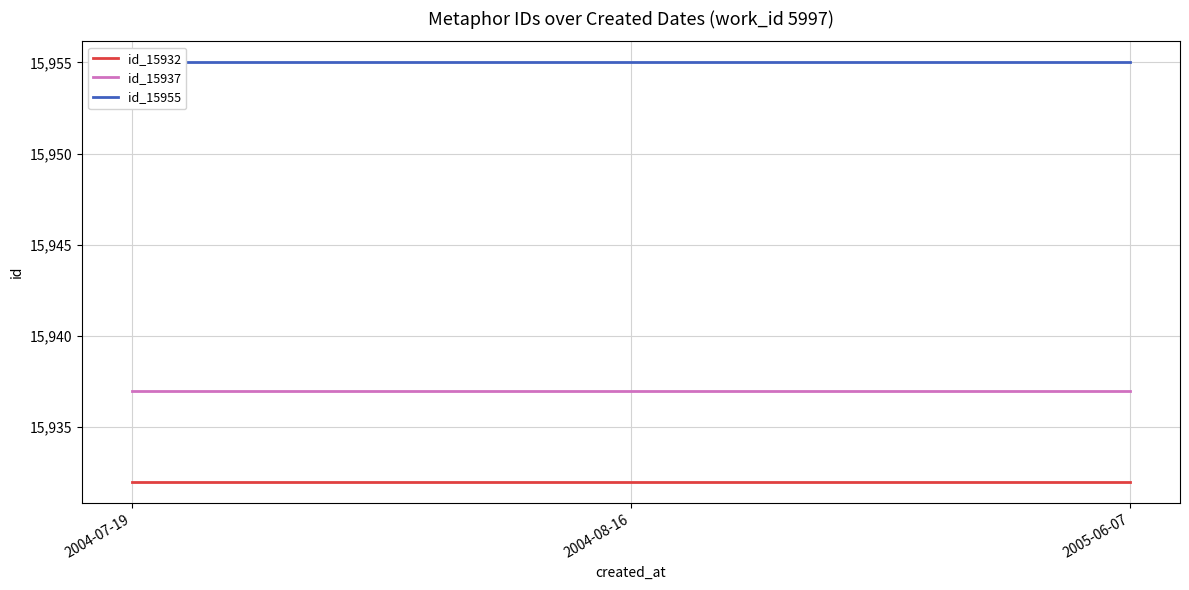

At how many categories does at least one series exceed 15932?

3